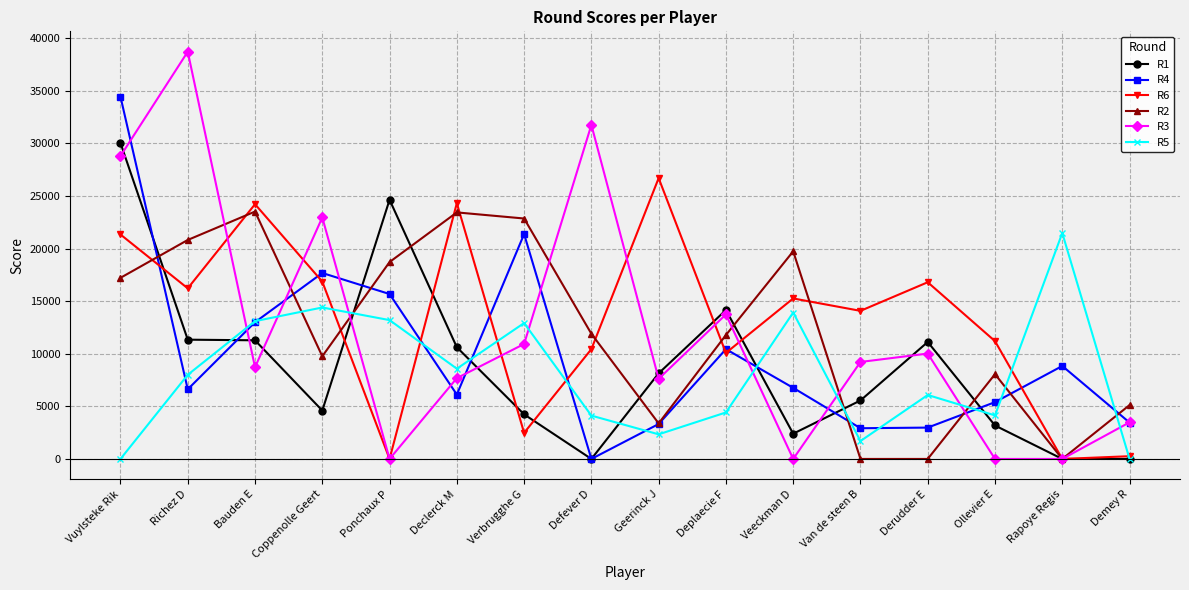

How many lines are shown in the chart?

6